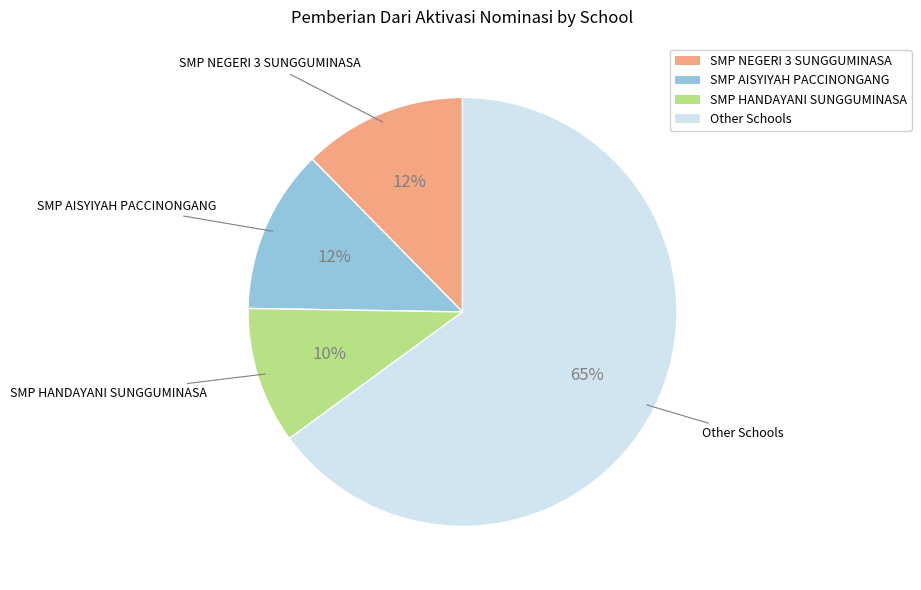

Is there any slice that represents more than half of the pie?

Yes